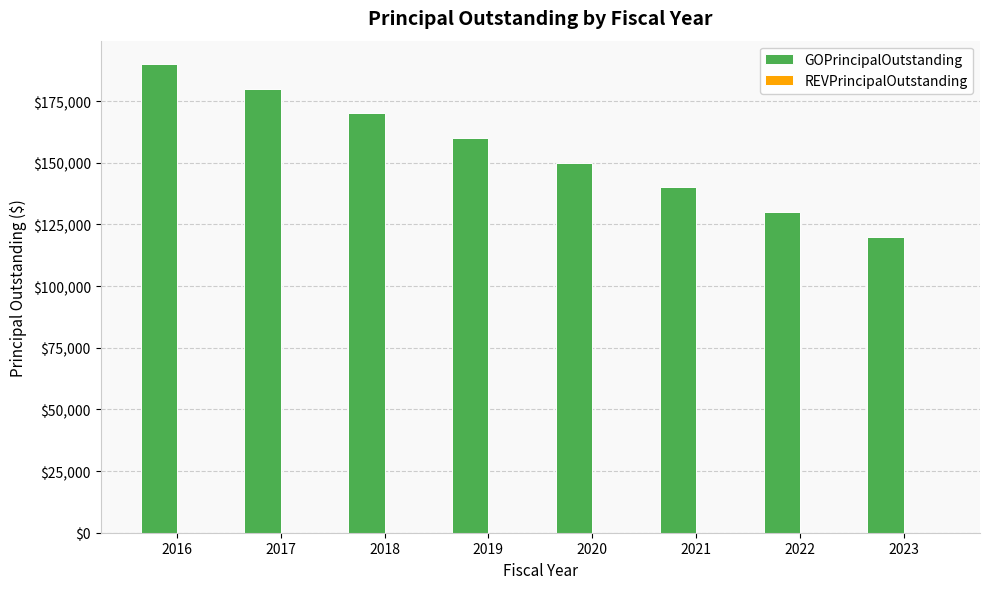

How many bars are there in total?

8